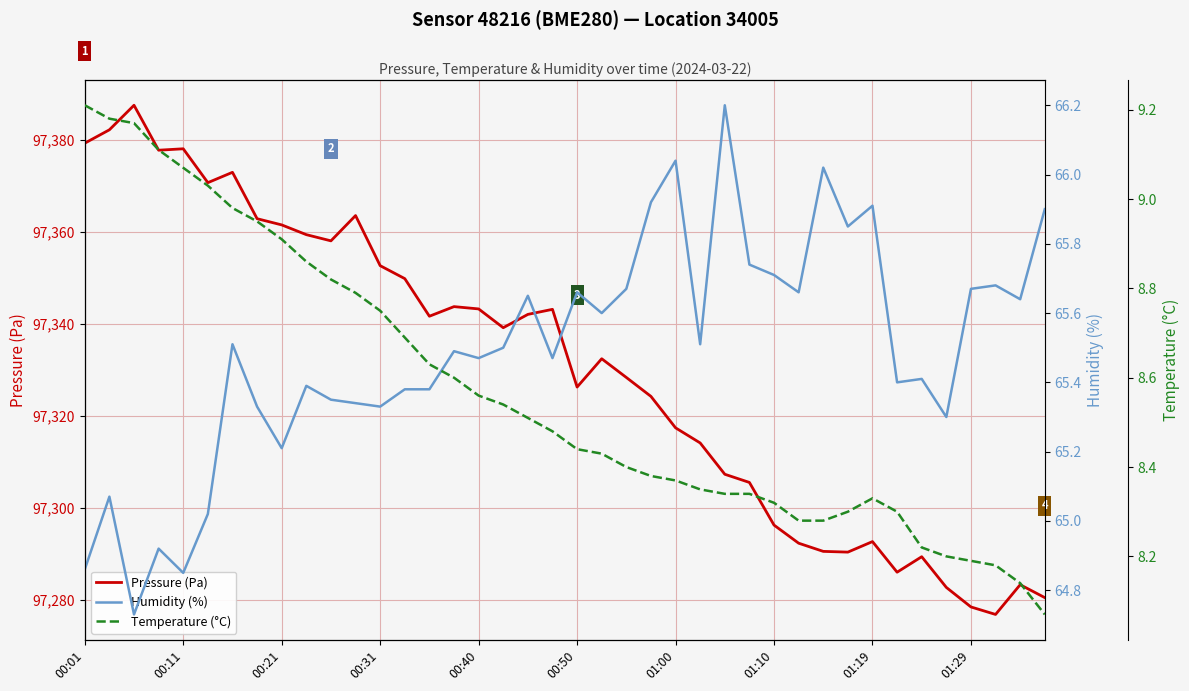

True or false: Pressure (Pa) has a value of 151638.5 at 00:50.

False